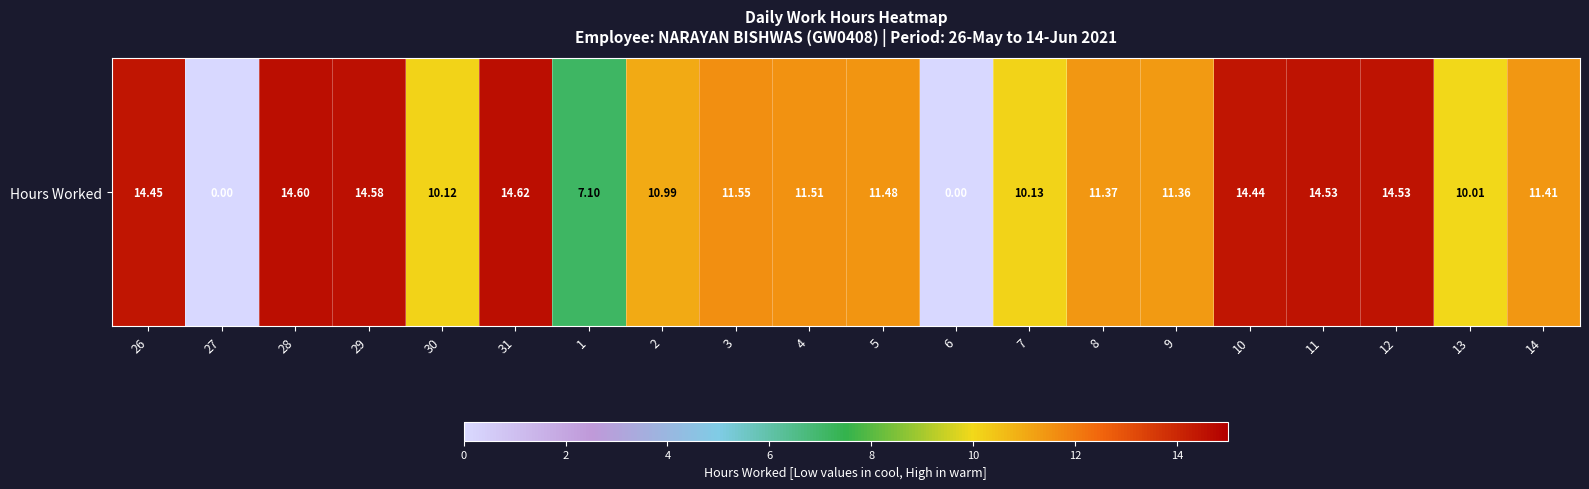

What is the change in value from 7 to 8?

+1.2